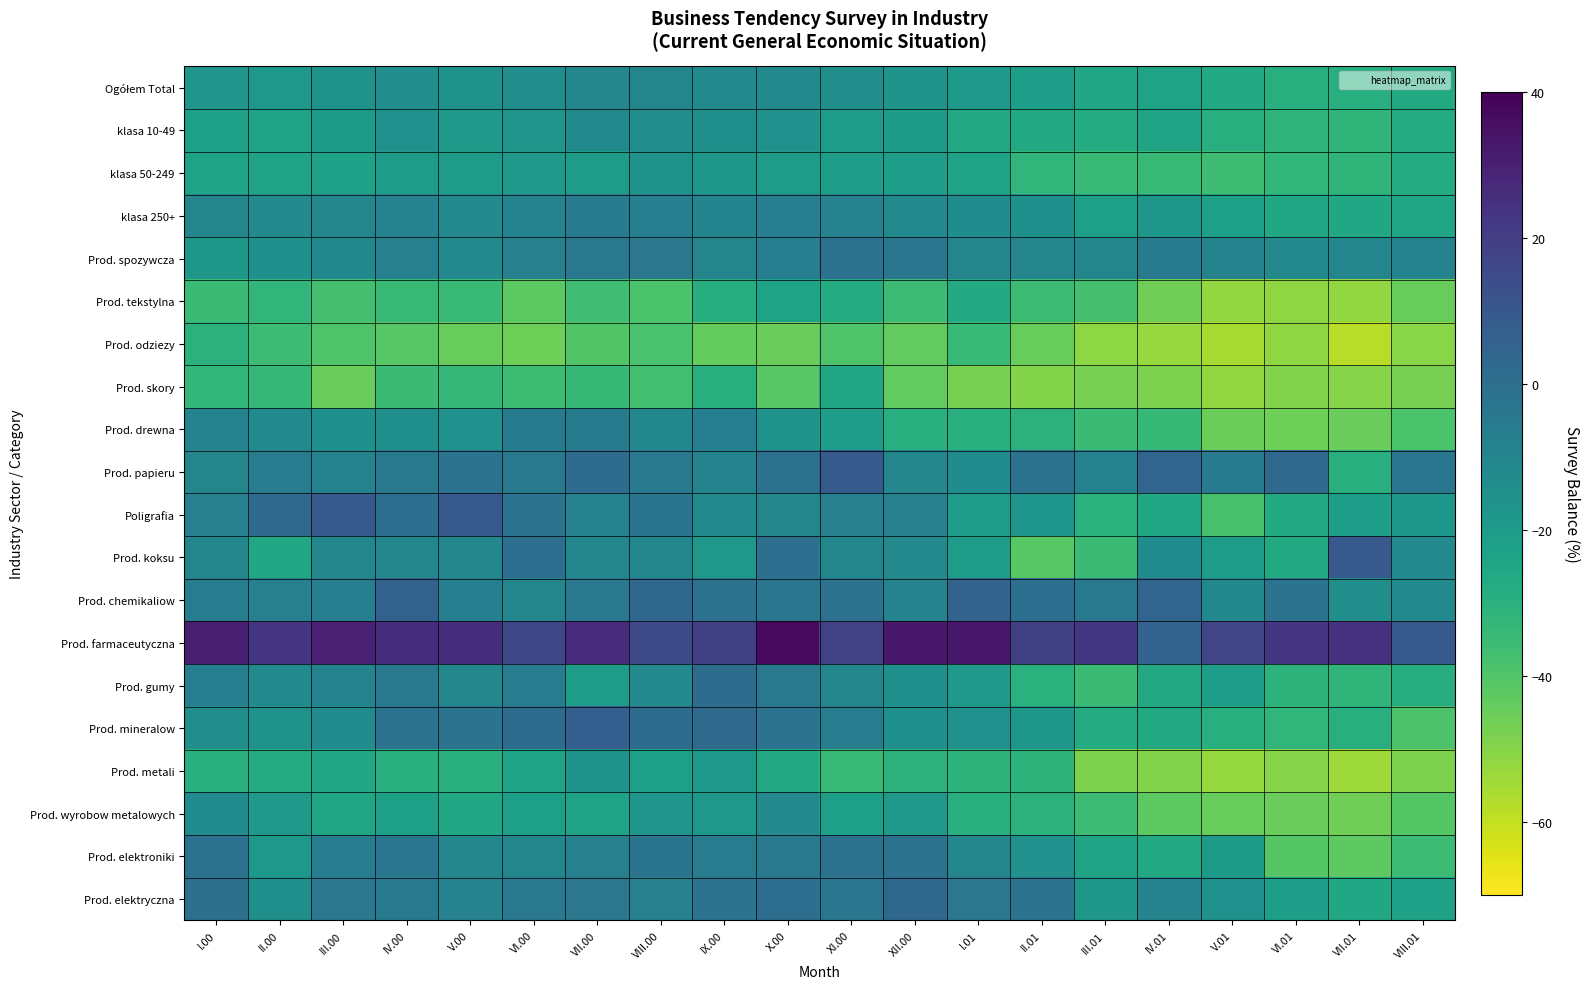

What is the smallest value displayed?

-58.3